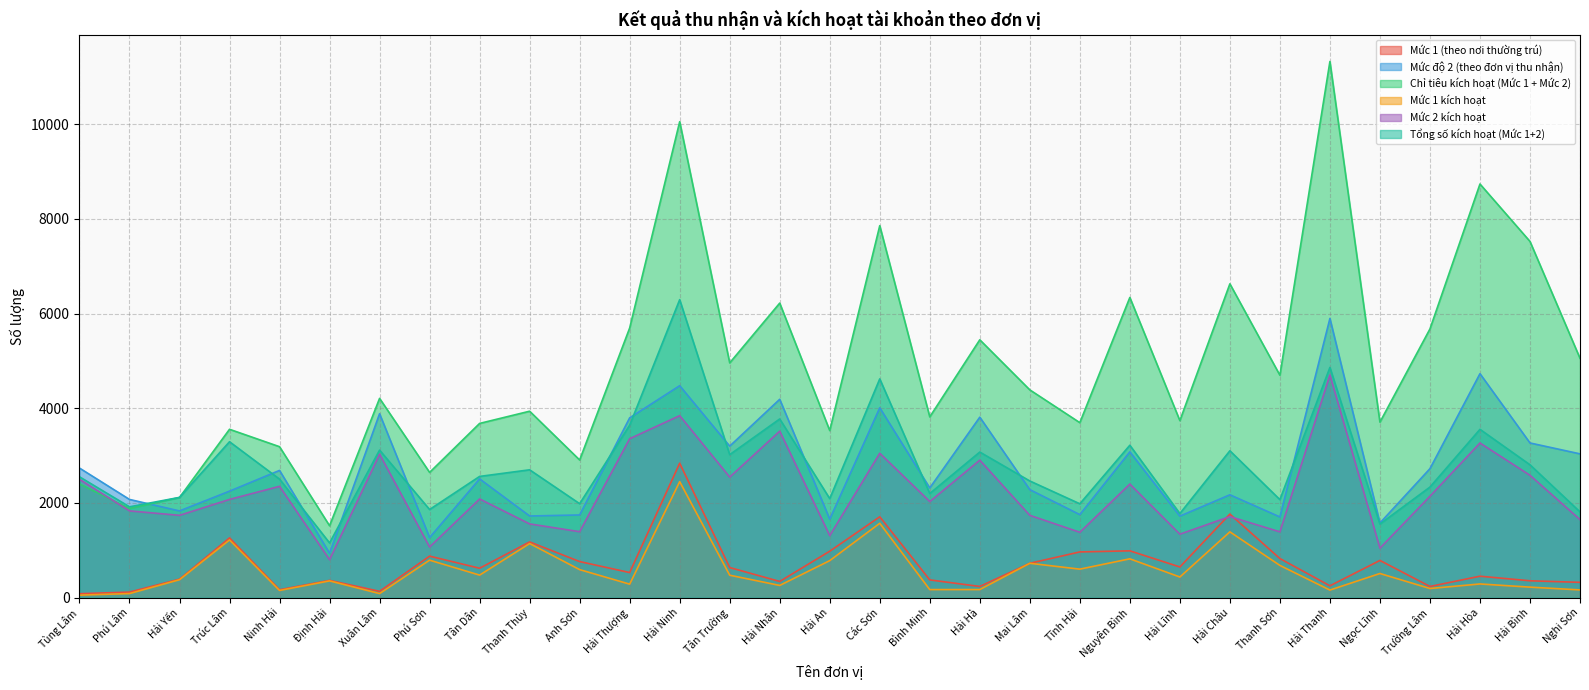

What is the total value across all series at Xuân Lâm?

14463